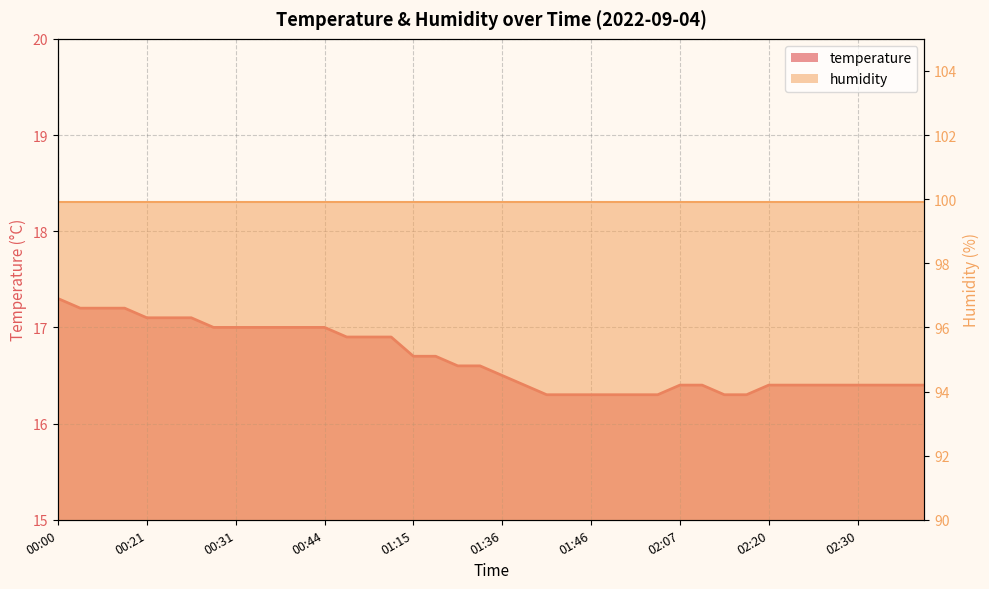

What is the sum of the values at 00:00 and 02:02?

33.6